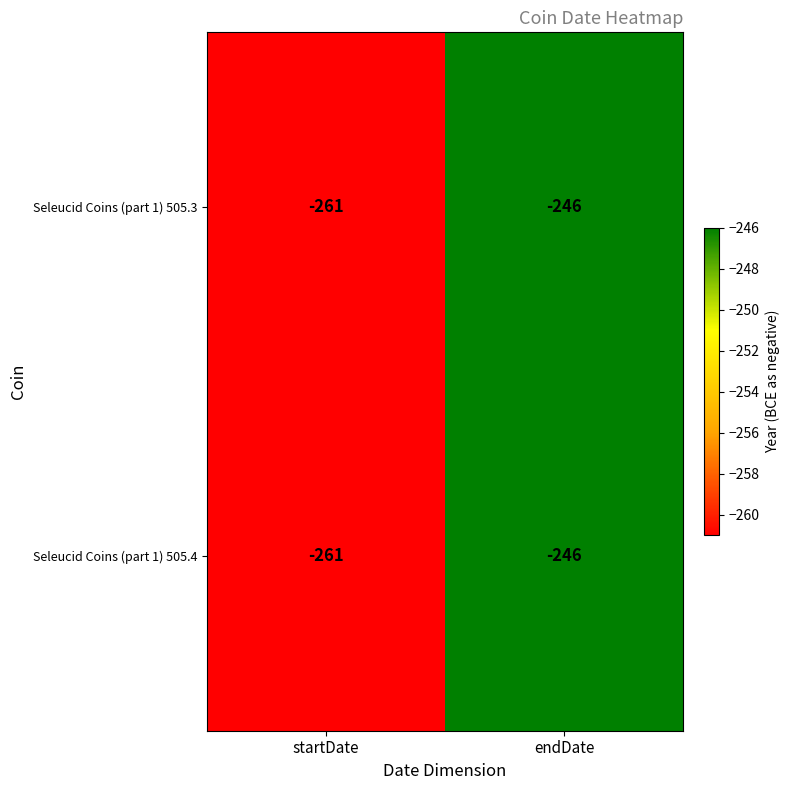

At which label does Seleucid Coins (part 1) 505.4 reach its minimum?

startDate